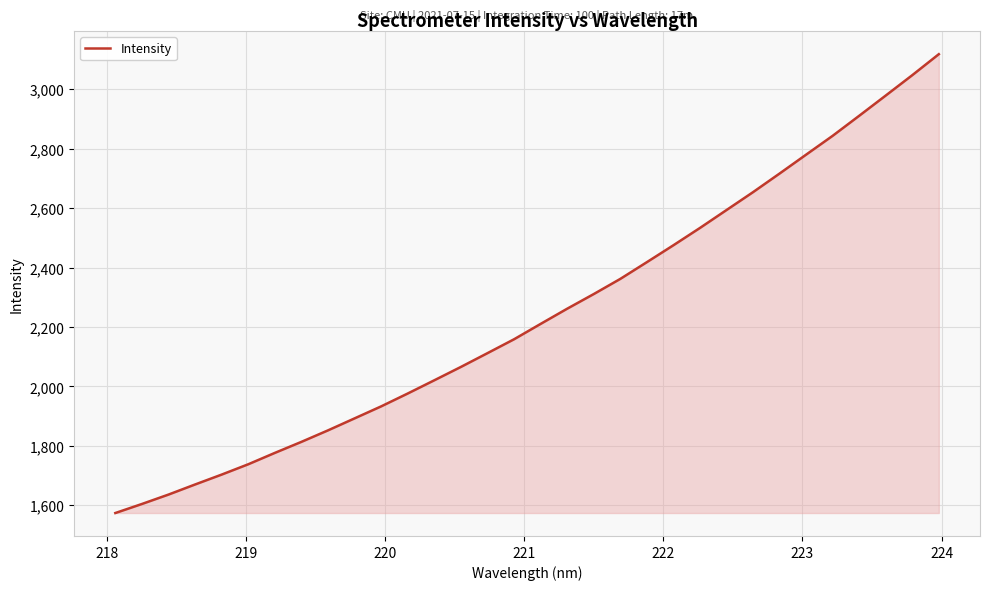

Reading left to right, what are all the values shown in this chart?

1574.3	1604.7	1636.4	1670.3	1703.6	1738.3	1776.6	1813.7	1852.4	1892.7	1933.1	1976.4	2020.9	2065.7	2112.1	2158.8	2210.4	2261.5	2310.8	2361.8	2418.1	2475.0	2533.2	2593.4	2653.6	2716.2	2779.8	2843.2	2910.5	2978.6	3047.1	3117.6